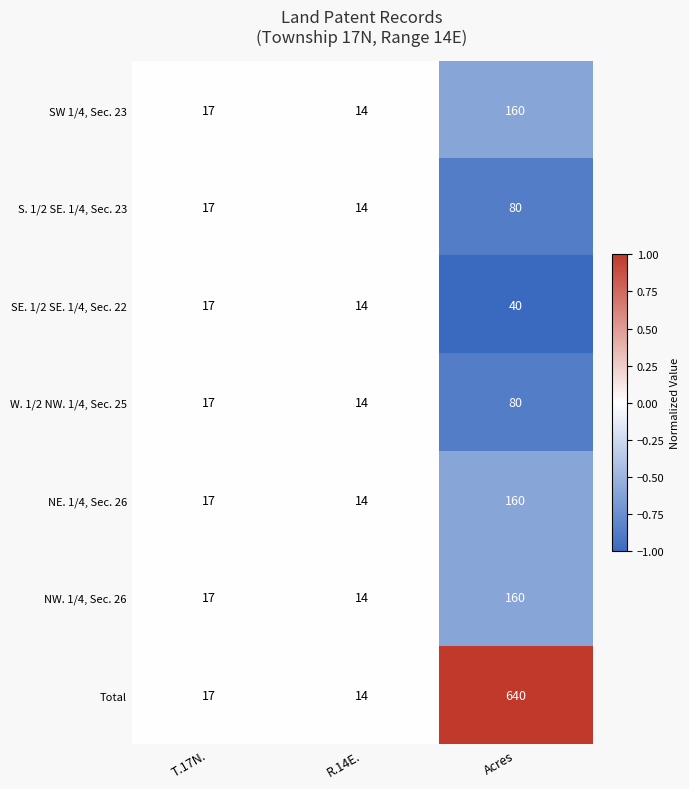

Reading left to right, list all the values displayed in this chart.

SW 1/4, Sec. 23: T.17N.=17	R.14E.=14	Acres=160
S. 1/2 SE. 1/4, Sec. 23: T.17N.=17	R.14E.=14	Acres=80
SE. 1/2 SE. 1/4, Sec. 22: T.17N.=17	R.14E.=14	Acres=40
W. 1/2 NW. 1/4, Sec. 25: T.17N.=17	R.14E.=14	Acres=80
NE. 1/4, Sec. 26: T.17N.=17	R.14E.=14	Acres=160
NW. 1/4, Sec. 26: T.17N.=17	R.14E.=14	Acres=160
Total: T.17N.=17	R.14E.=14	Acres=640